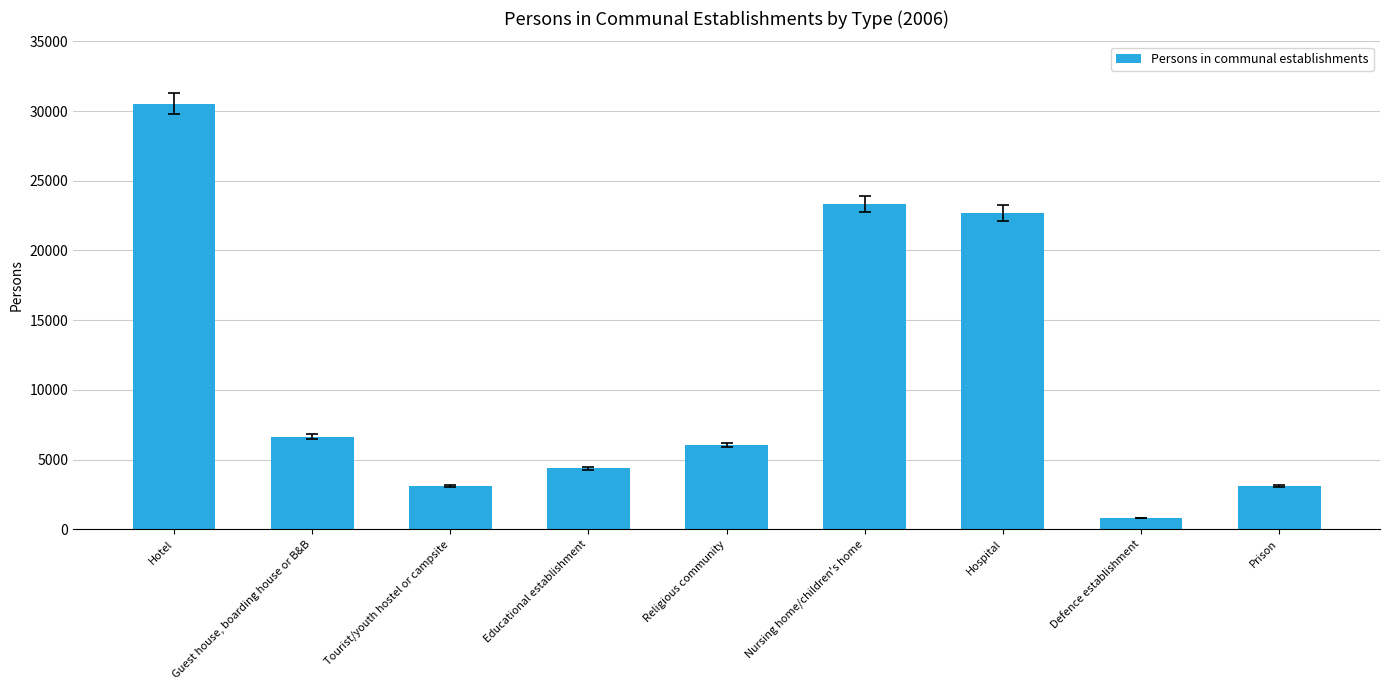

Which category has the highest value across all series?

Hotel